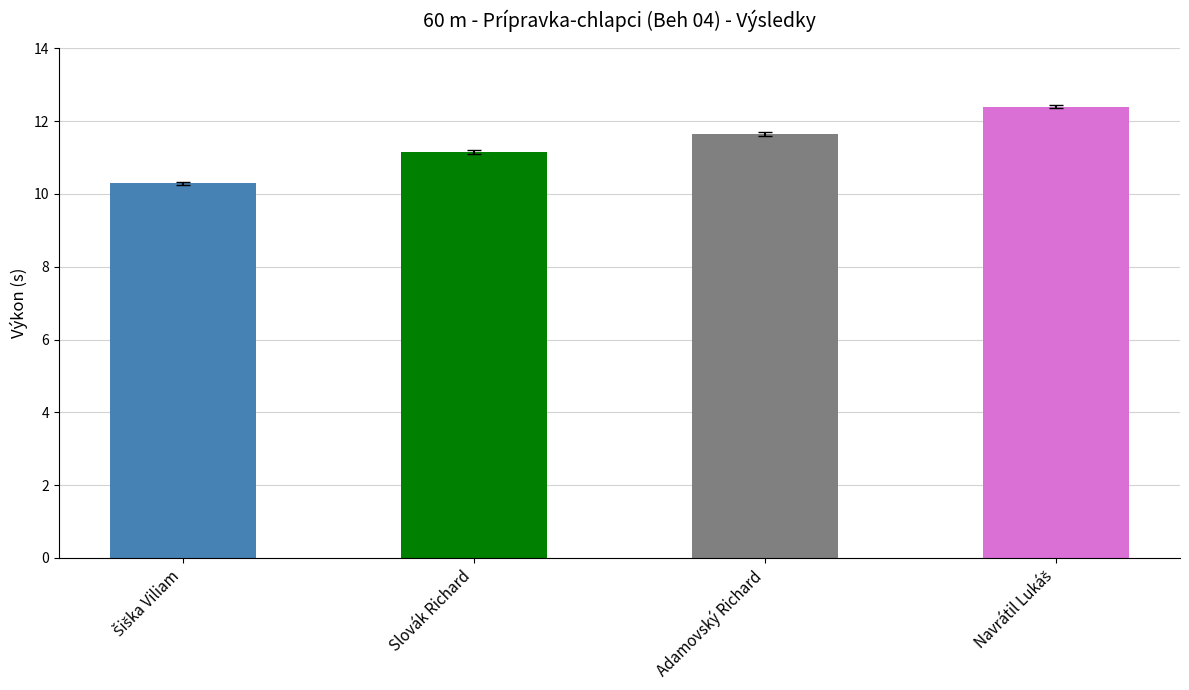

At which category does the chart reach its minimum across all series?

Šiška Viliam